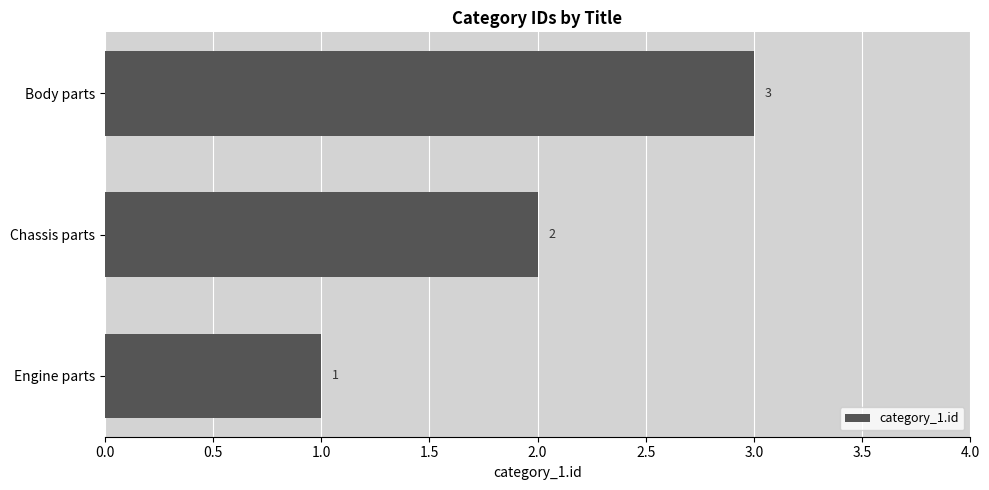

Rank the categories by value from highest to lowest.

Body parts, Chassis parts, Engine parts